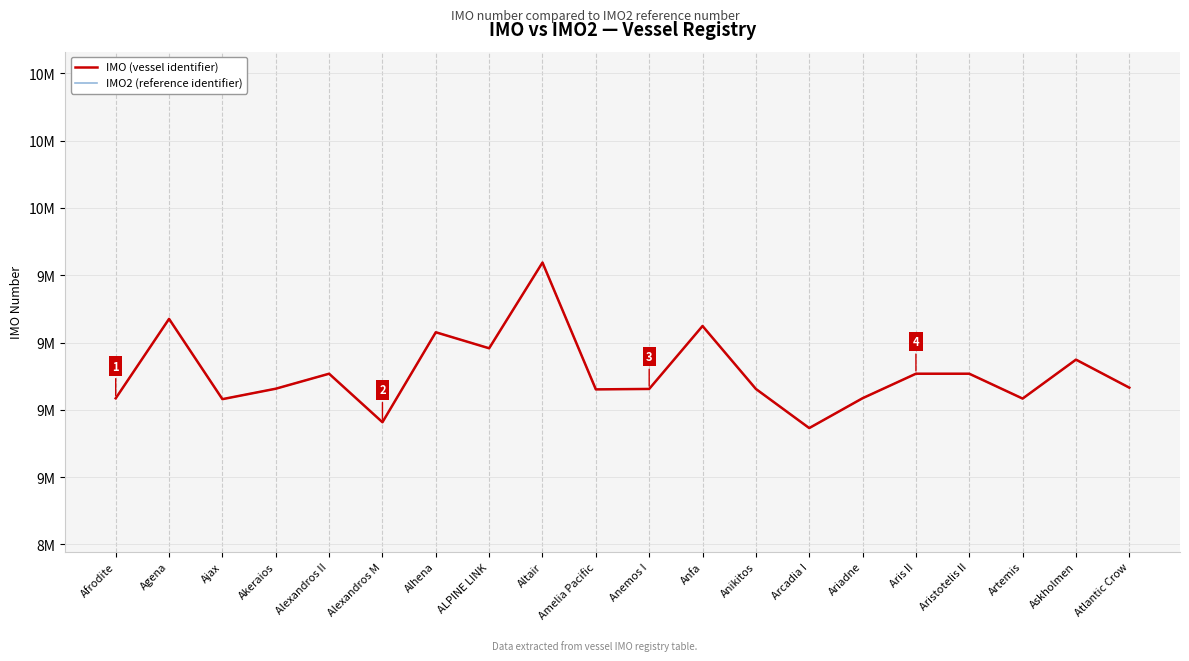

What position from the left is Ariadne?

15